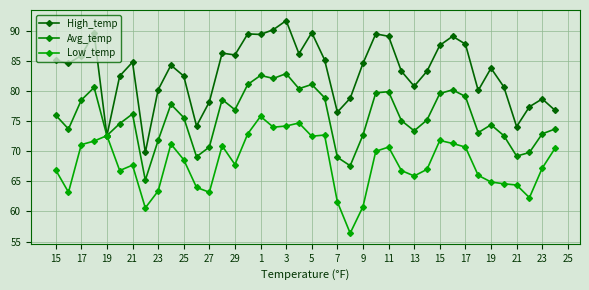

In Low_temp, how many points are lower than both neighbors (excluding endpoints)?

10